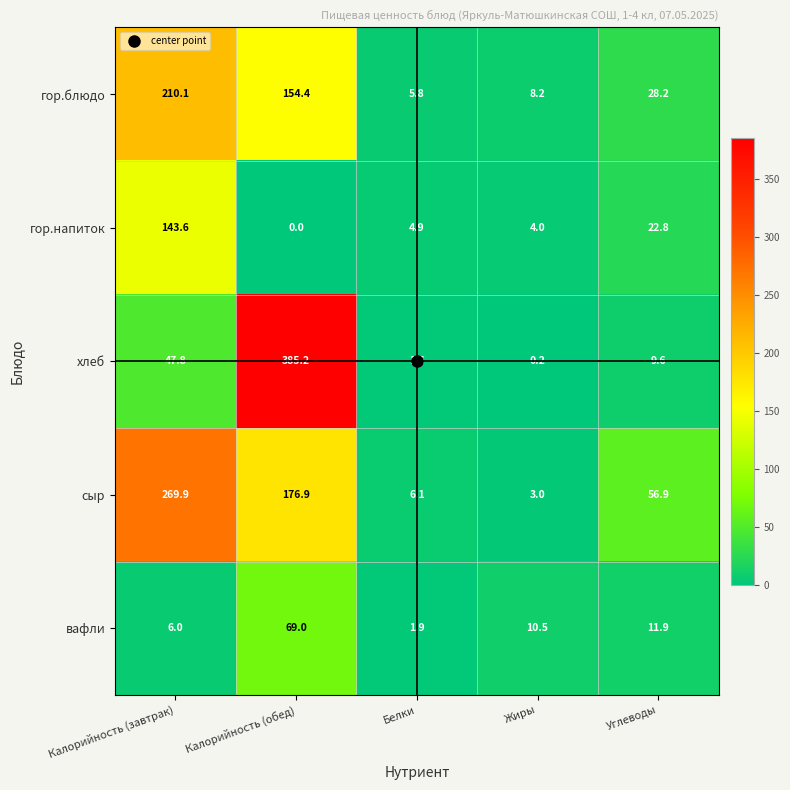

Is it true that хлеб equals 0.2 at Жиры?

True